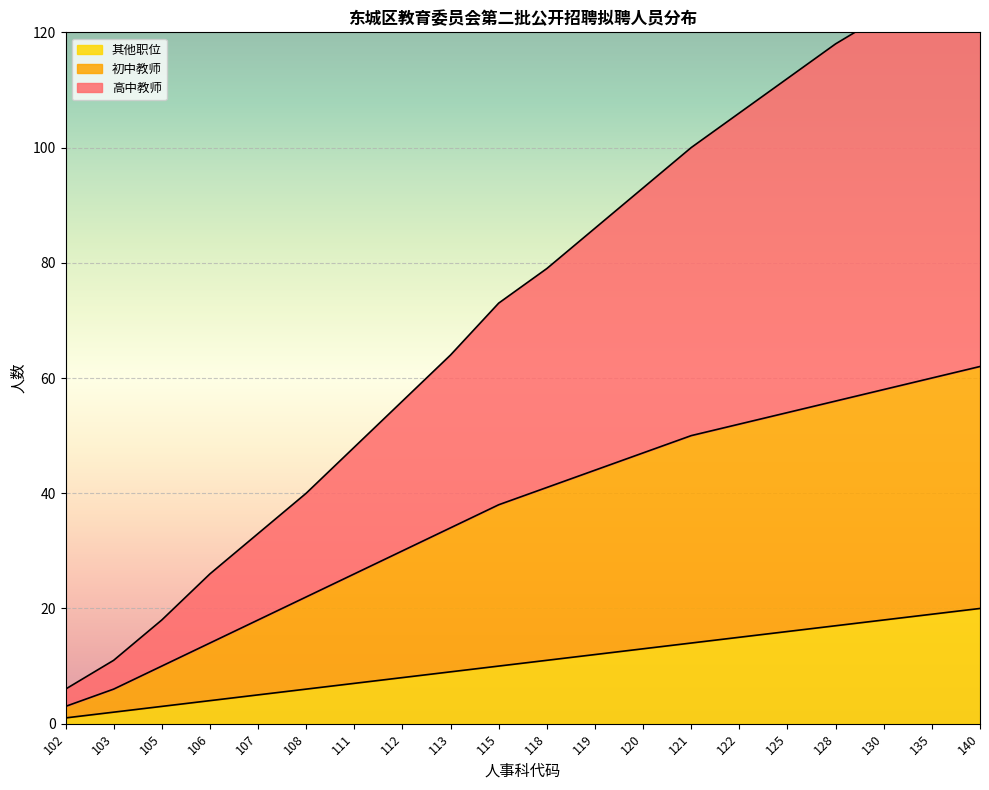

What is the sum of the 其他职位 values at 135 and 103?

21